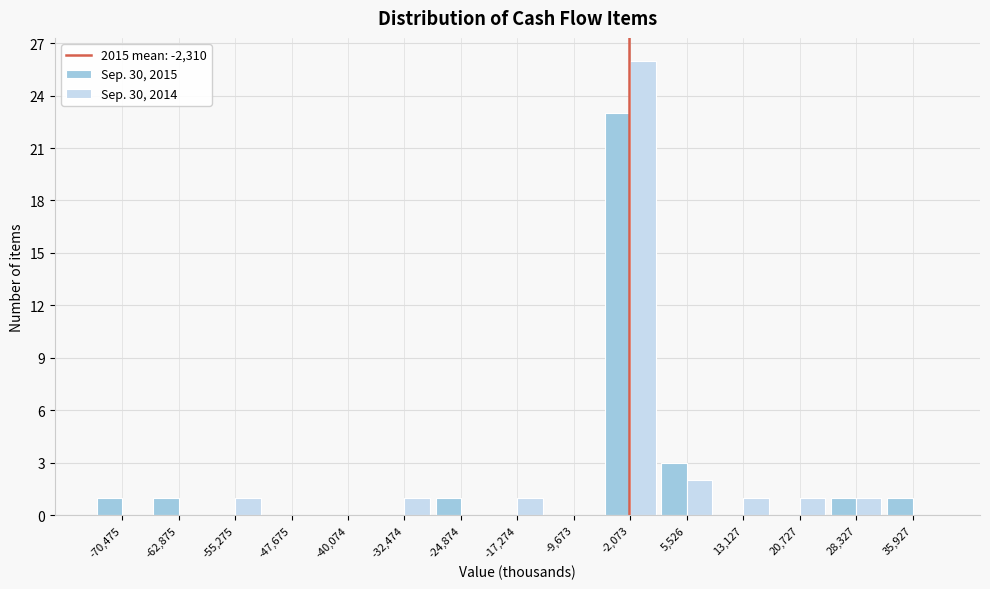

In the Sep. 30, 2015 series, which range on the x-axis has the tallest bar?

-6000 to 2000